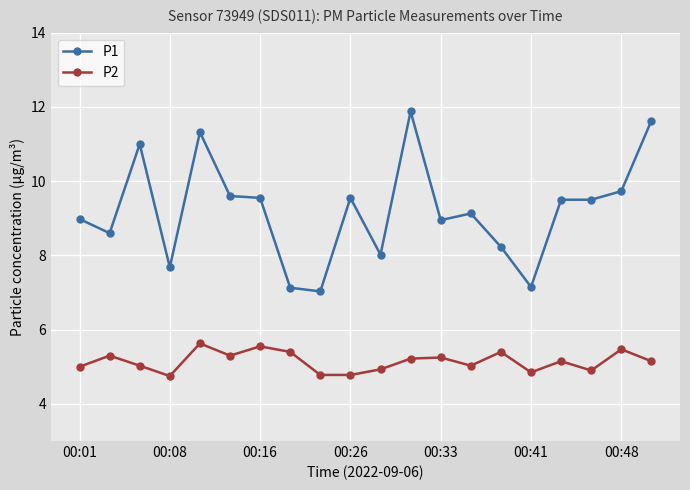

Rank the series by their average value, from highest to lowest.

P1, P2